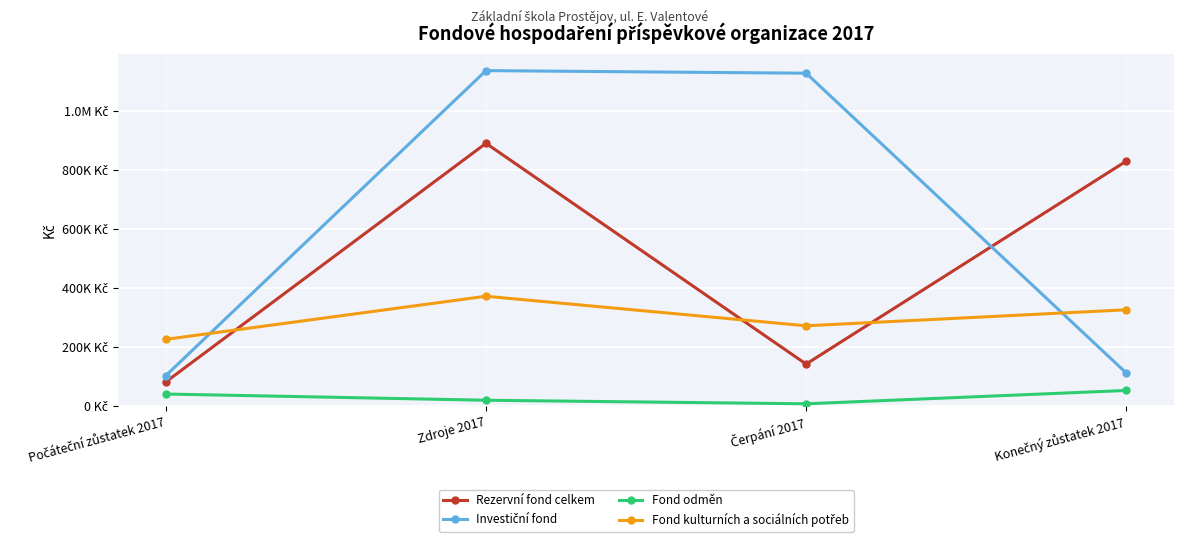

At which category is the sum across all series the highest?

Zdroje 2017